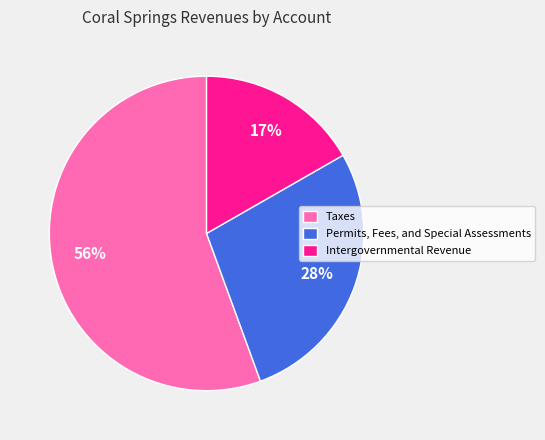

How many segments does this pie chart have?

3